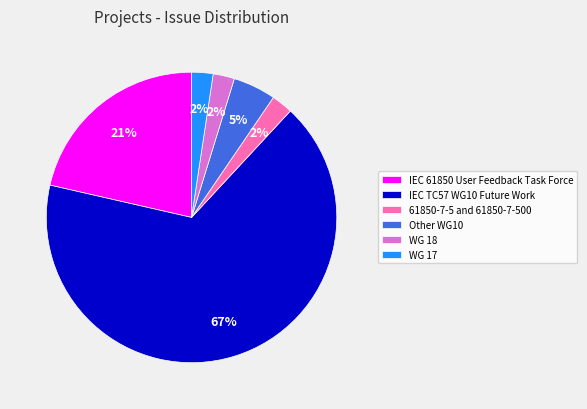

Do 61850-7-5 and 61850-7-500 and WG 17 together represent more than half of the pie?

No